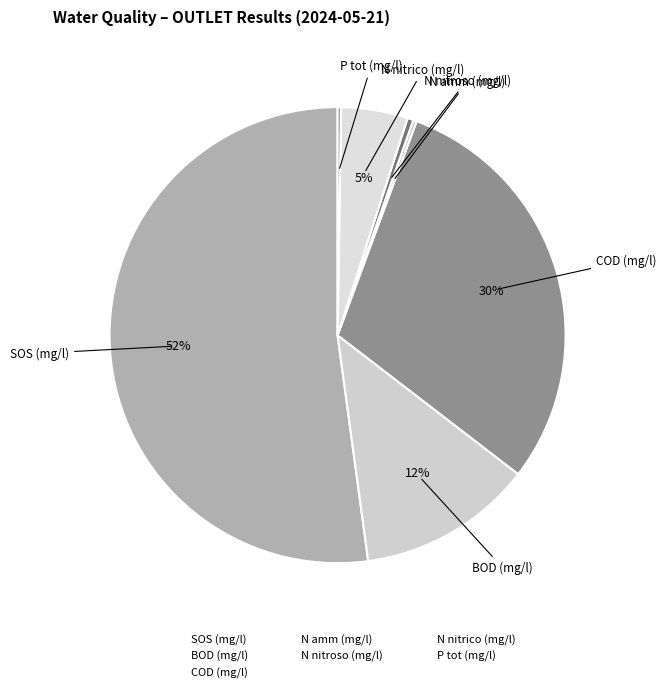

Is there any slice that represents more than half of the pie?

Yes